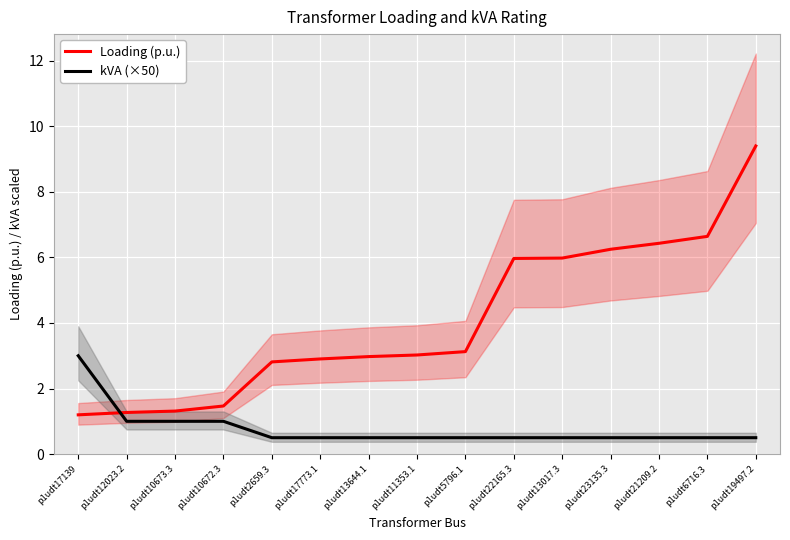

List the labels in order of kVA (×50) value, smallest first.

p1udt2659.3, p1udt17773.1, p1udt13644.1, p1udt11353.1, p1udt5796.1, p1udt22165.3, p1udt13017.3, p1udt23135.3, p1udt21209.2, p1udt6716.3, p1udt19497.2, p1udt12023.2, p1udt10673.3, p1udt10672.3, p1udt17139